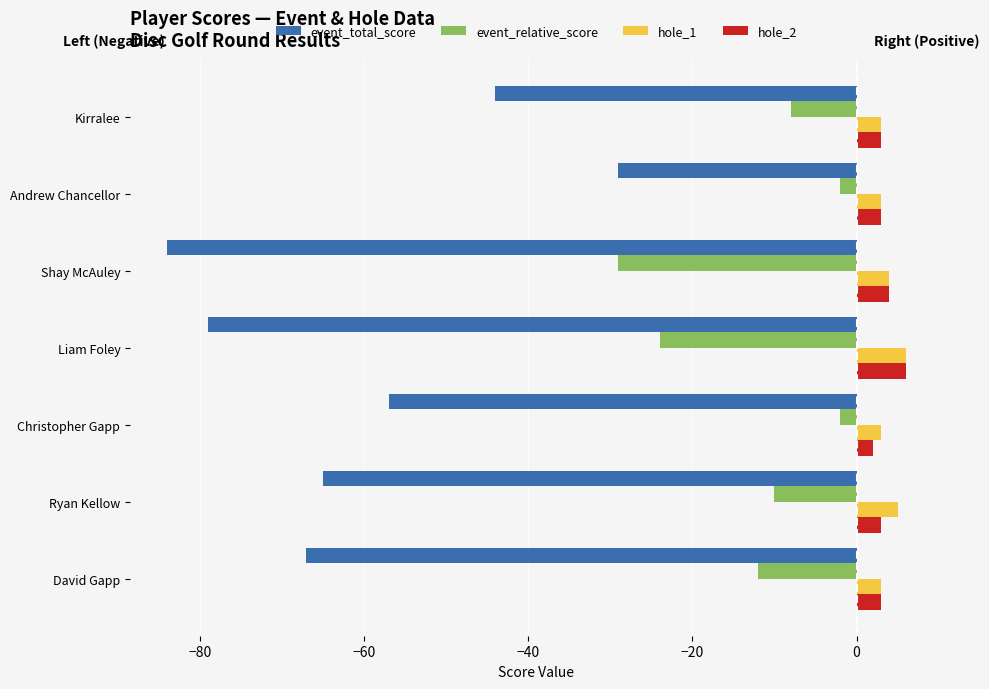

What is the average value of the hole_1 series?

4